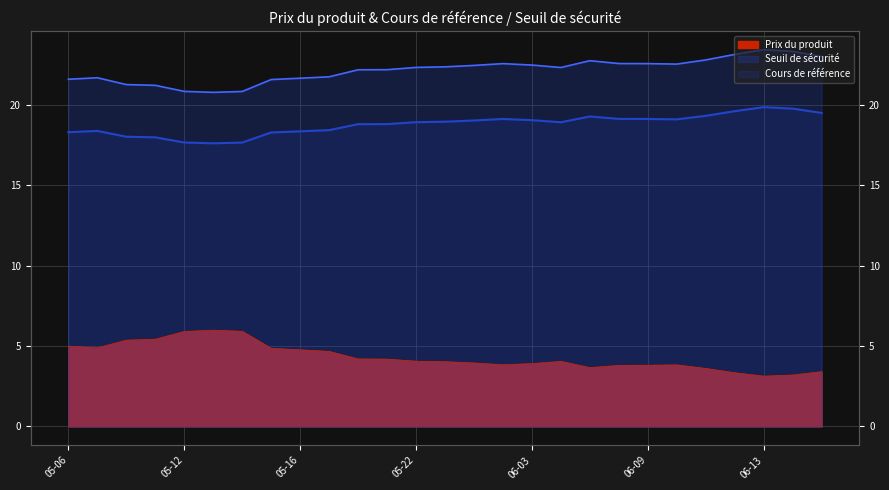

True or false: Prix du produit and Cours de référence intersect in this chart.

False